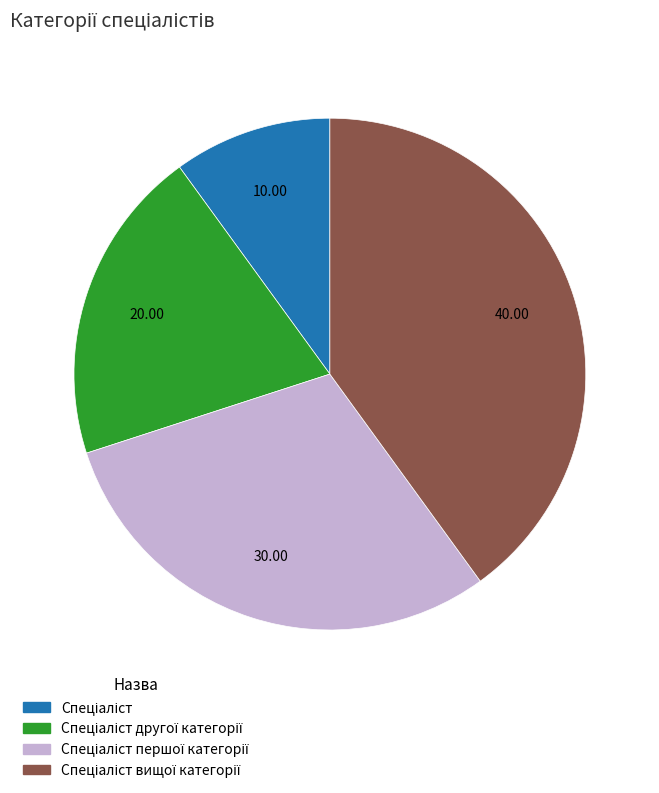

Is there any slice that represents more than half of the pie?

No